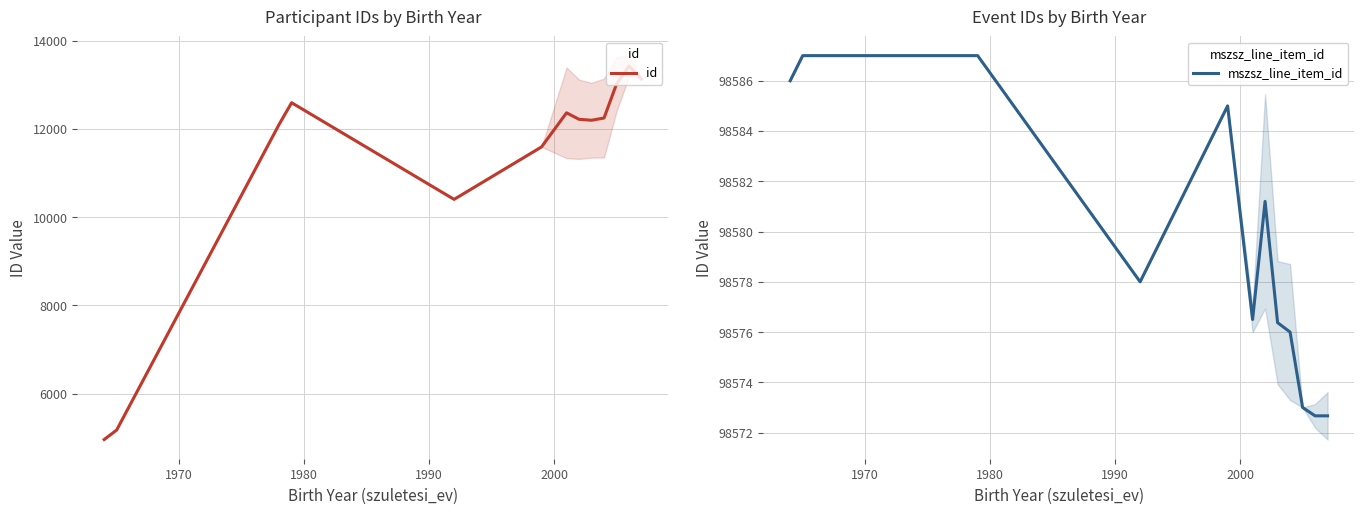

What is the lowest value of the id series?

4961.0